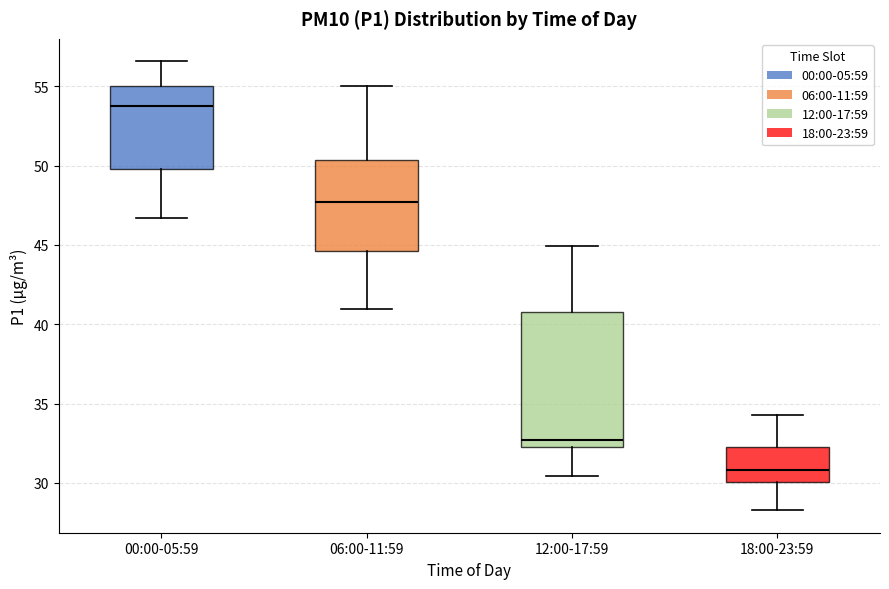

Reading left to right, transcribe this box plot: for each box, give where its median line is, the range the box spans, and where its two whiskers end, as read against the y-axis. The values are not printed on the chart, so give them approximately, as read against the axis.

00:00-05:59: median 53.5, box 50.0 to 55.0, whiskers 46.5 to 56.5
06:00-11:59: median 47.5, box 44.5 to 50.5, whiskers 41.0 to 55.0
12:00-17:59: median 32.5 (just above the box's lower edge), box 32.5 to 41.0, whiskers 30.5 to 45.0
18:00-23:59: median 31.0, box 30.0 to 32.5, whiskers 28.5 to 34.5